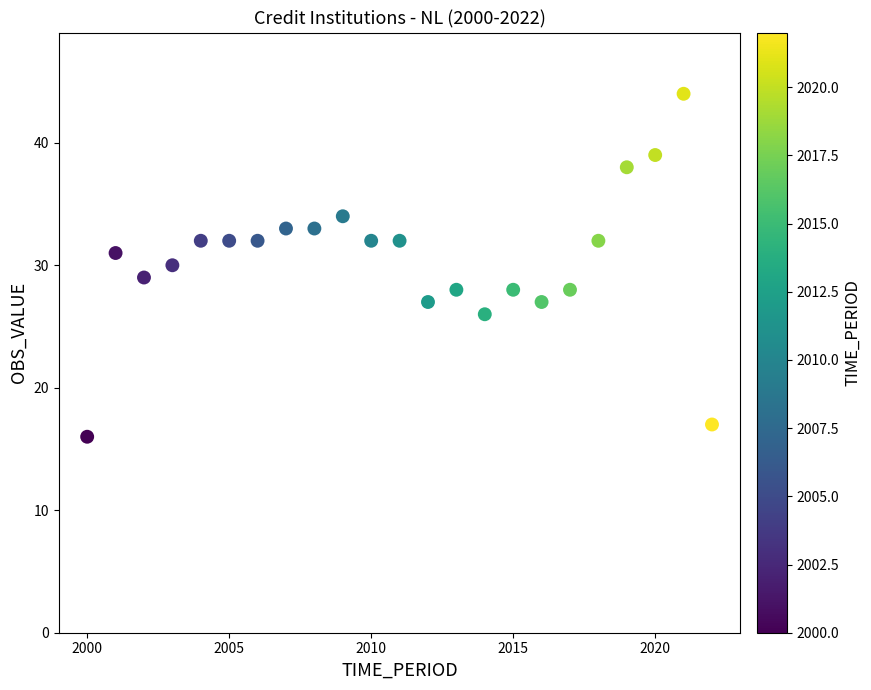

What is the range of X values (max minus min)?

22